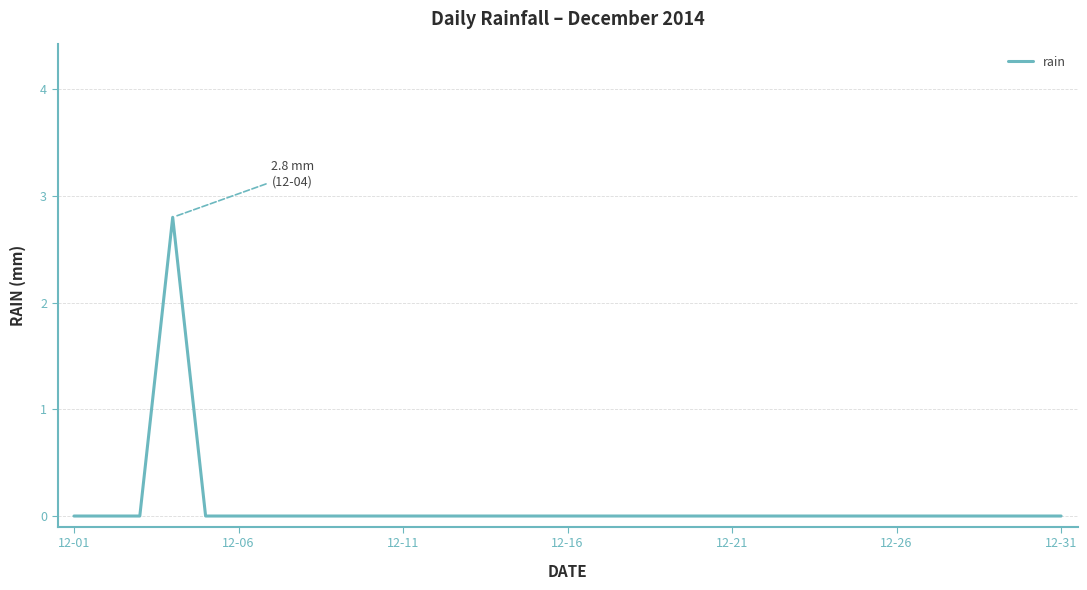

What is the greatest value displayed?

2.8